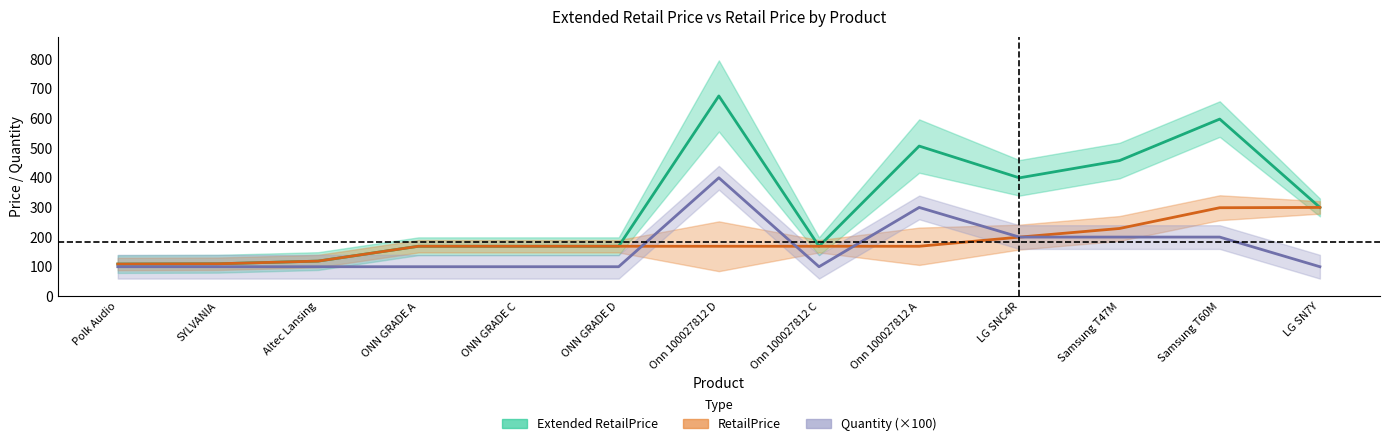

Is it true that Extended RetailPrice equals 325.2 at Samsung T60M?

False